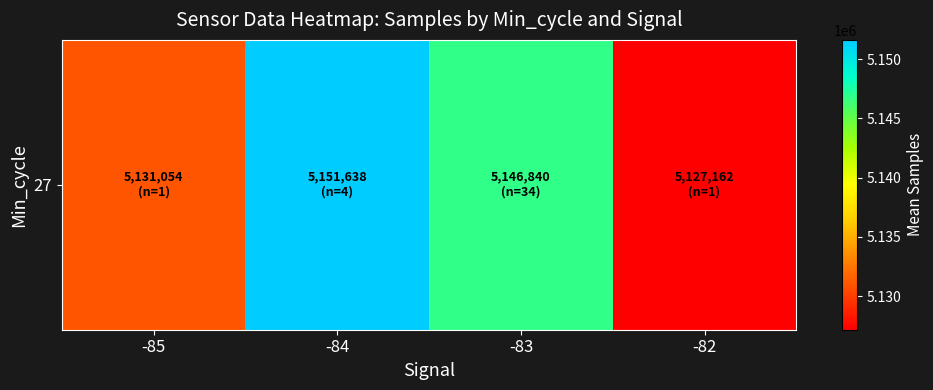

List the labels in order of value, smallest first.

-82, -85, -83, -84